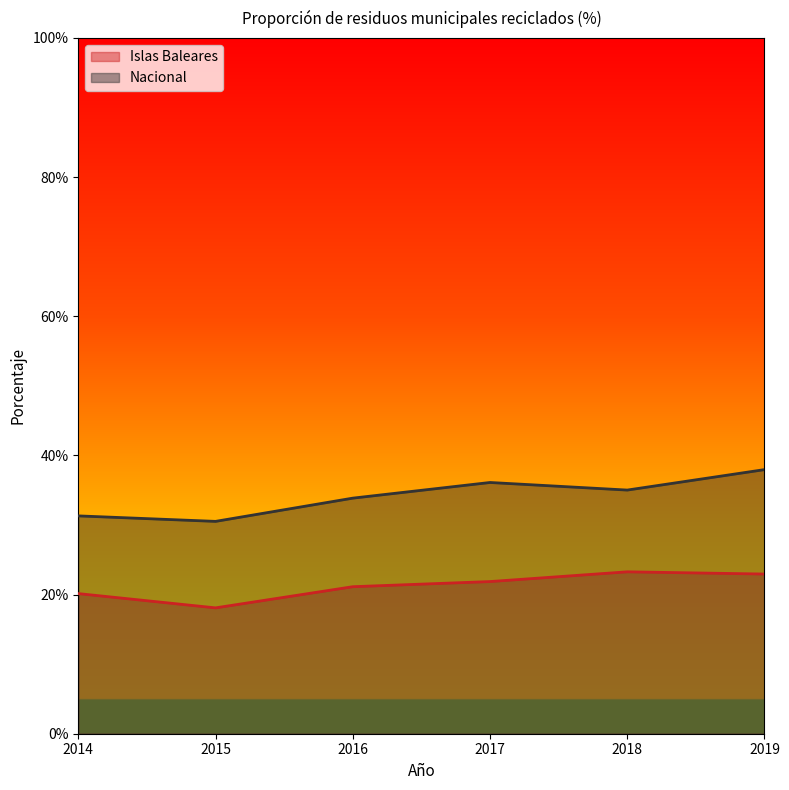

Which has a higher value, 2016 or 2014?

2016